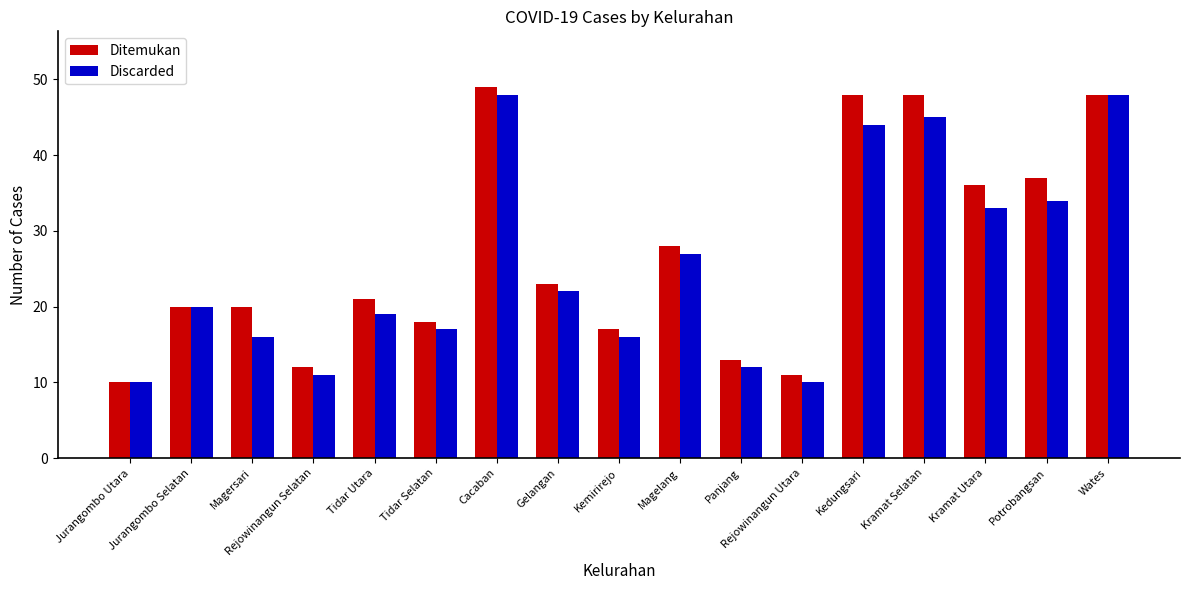

What is the difference between the maximum and minimum values in the Discarded series?

38